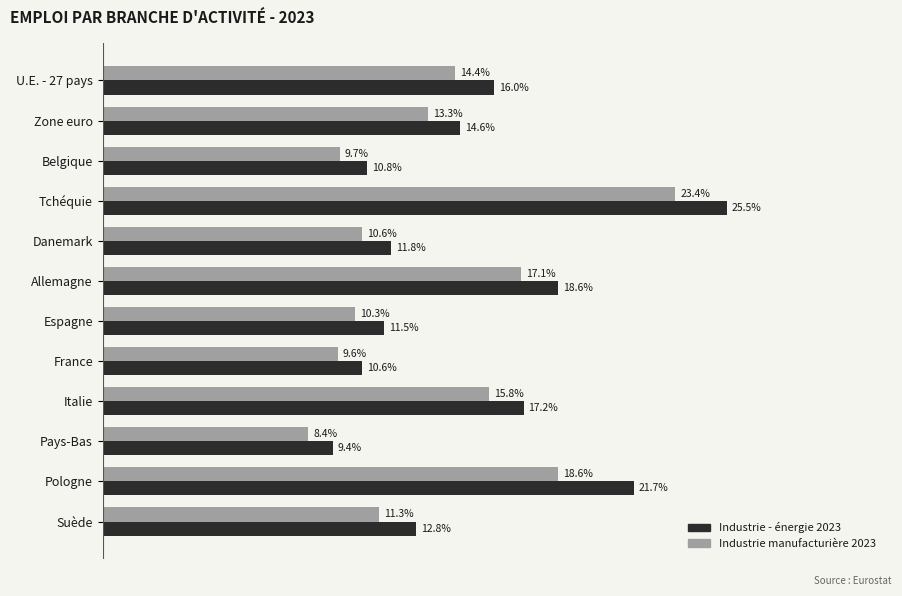

What are all the series names shown in the legend?

Industrie - énergie 2023, Industrie manufacturière 2023